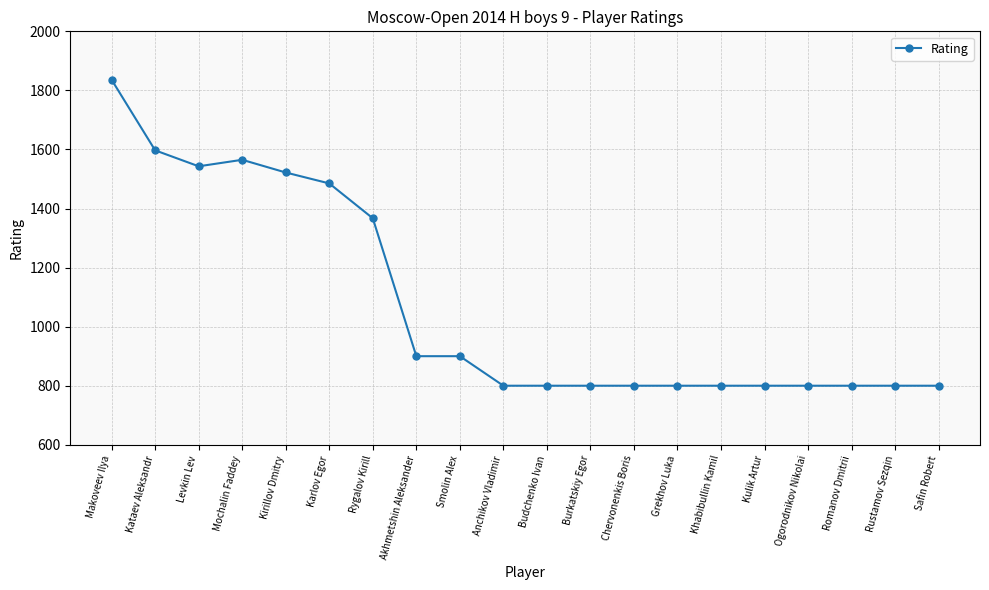

Count the number of values greater than 800.

9